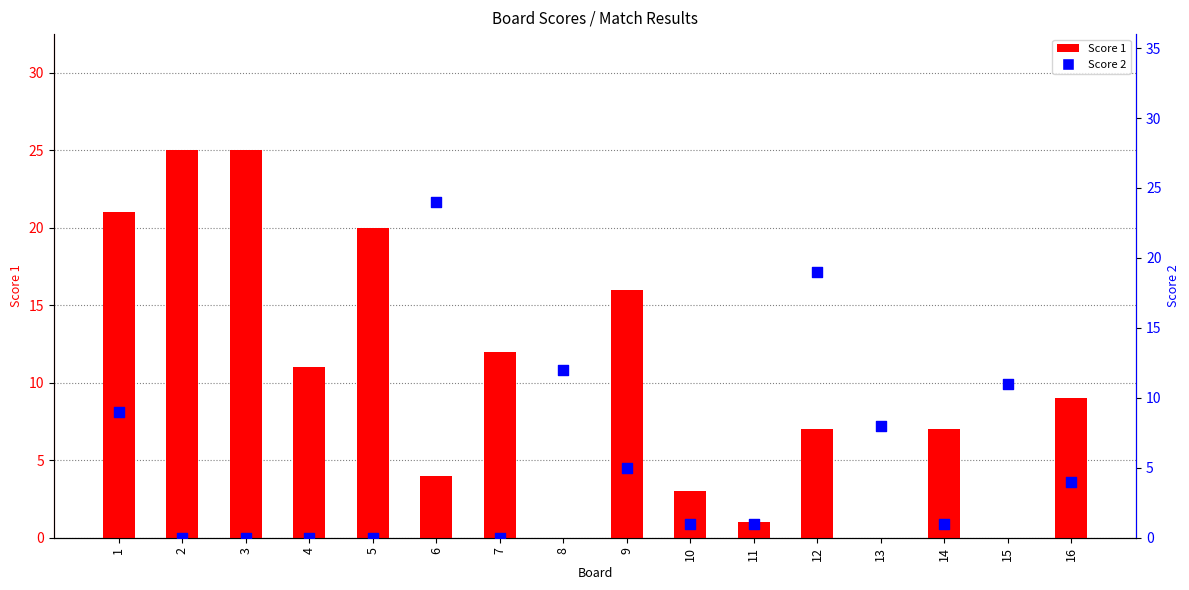

Is the value of Score 1 at 16 greater than the value of Score 2 at 10?

Yes